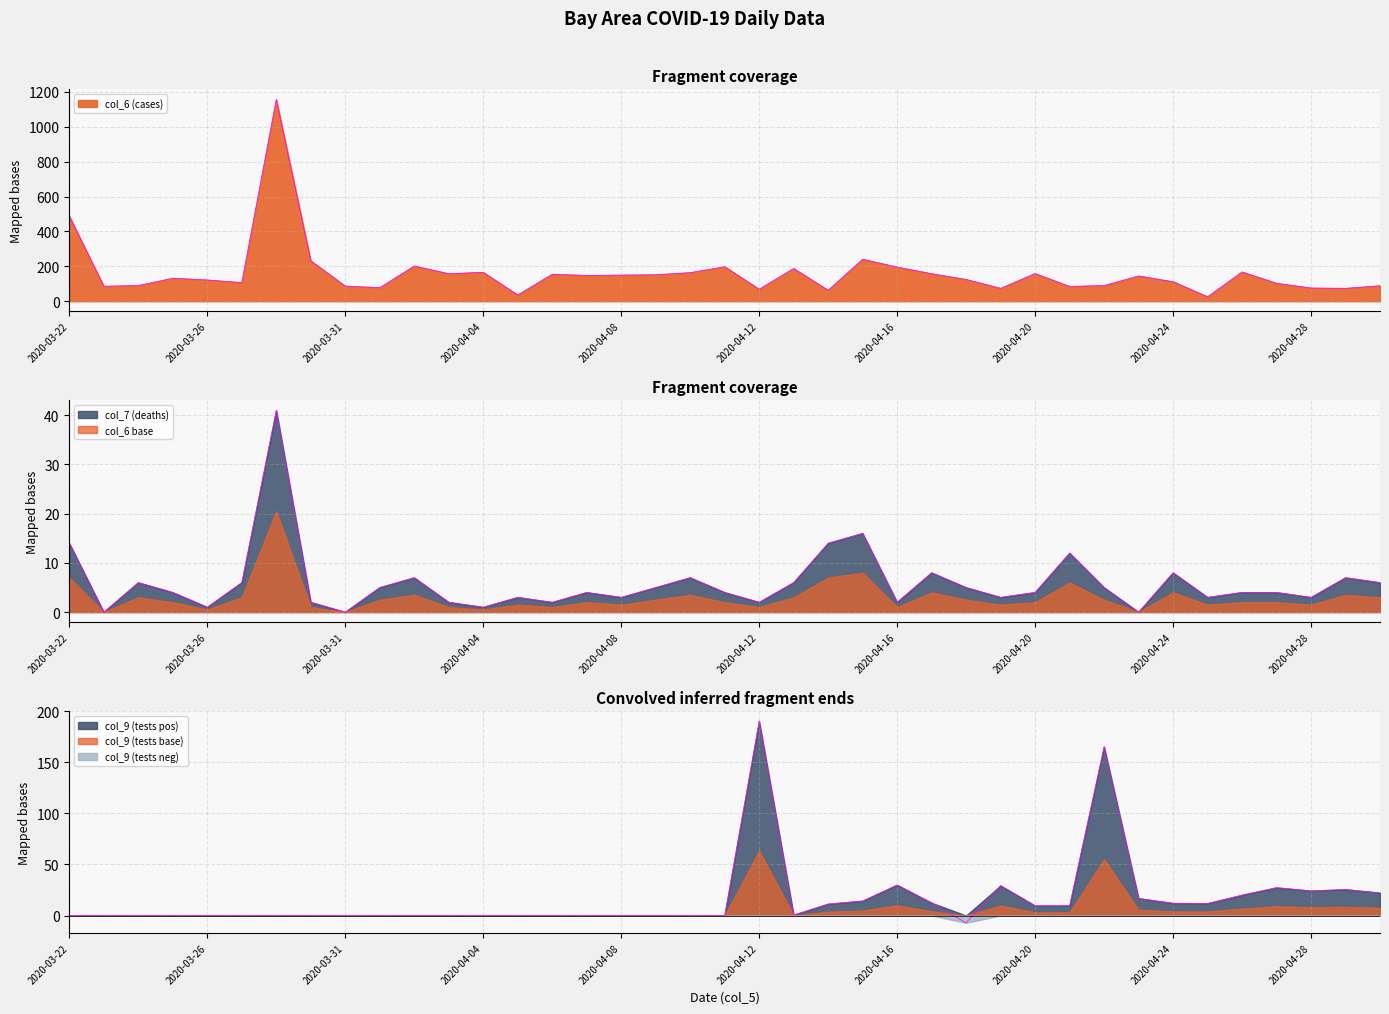

At which label does col_7 (deaths) first exceed 4?

2020-03-22